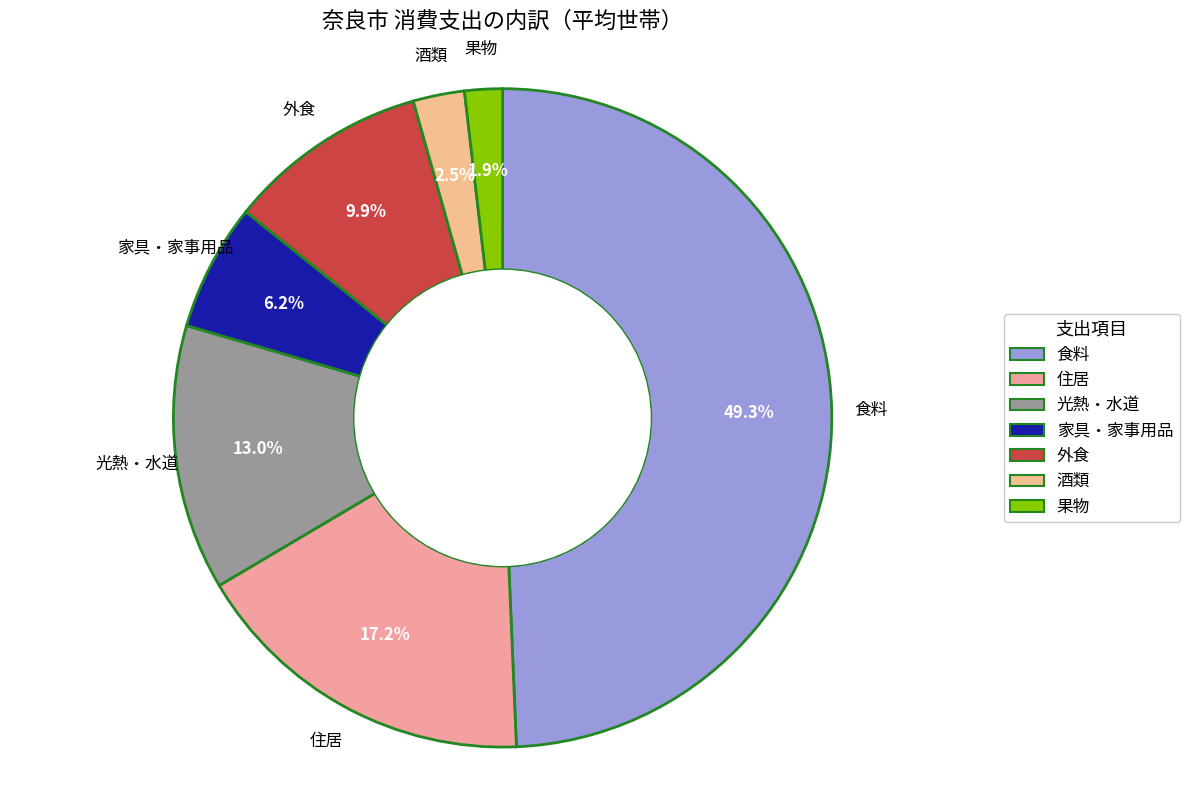

Is there a majority slice in this chart?

No